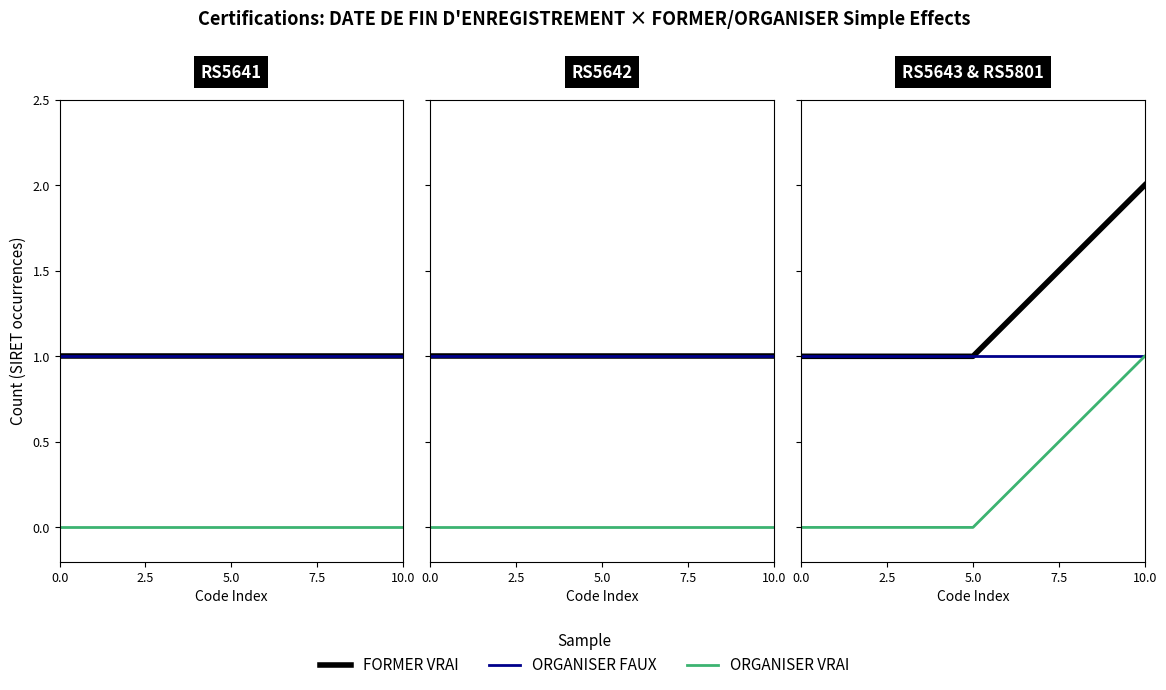

What is the total value across all series at 5.0?

2